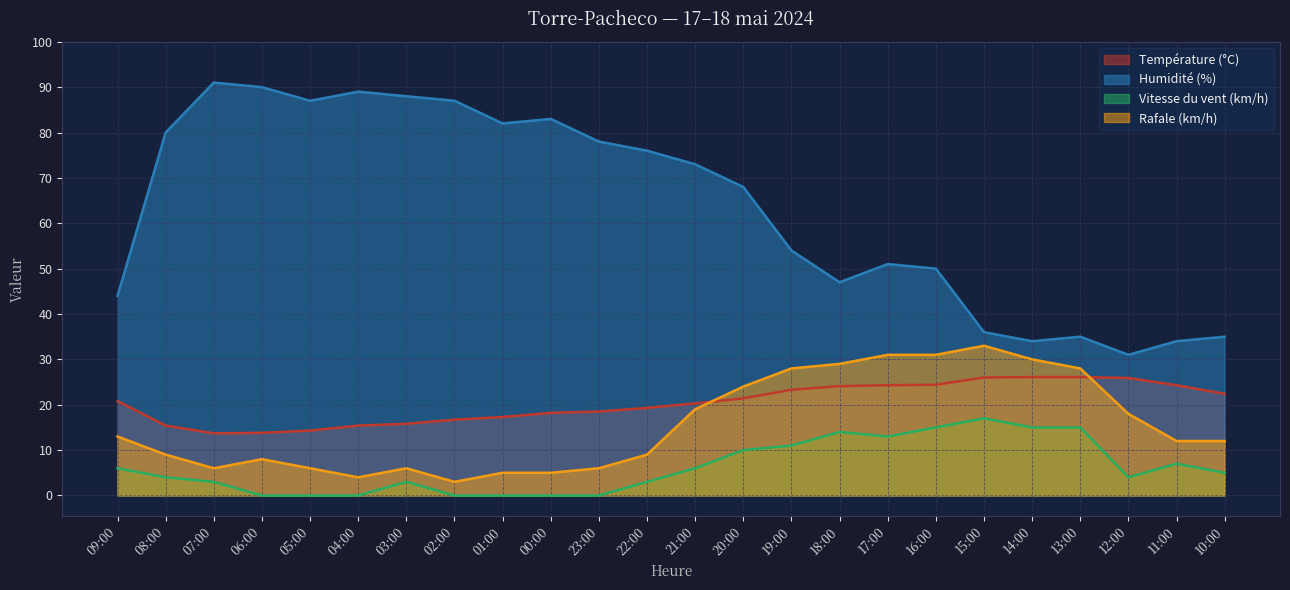

Which series changed the most between 12:00 and 11:00?

Rafale (km/h)